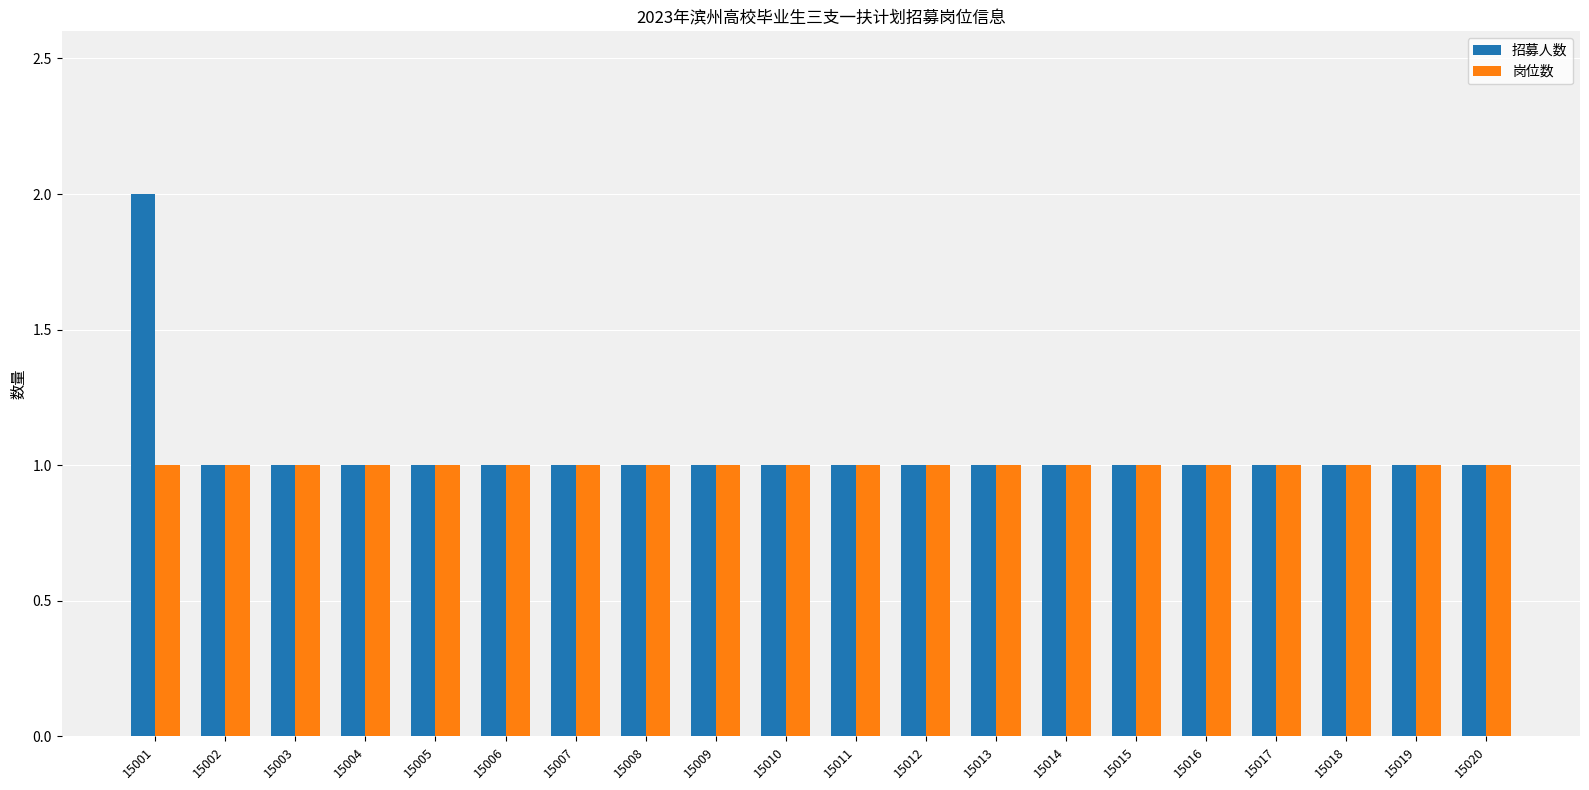

What is the total value across all series at 15017?

2